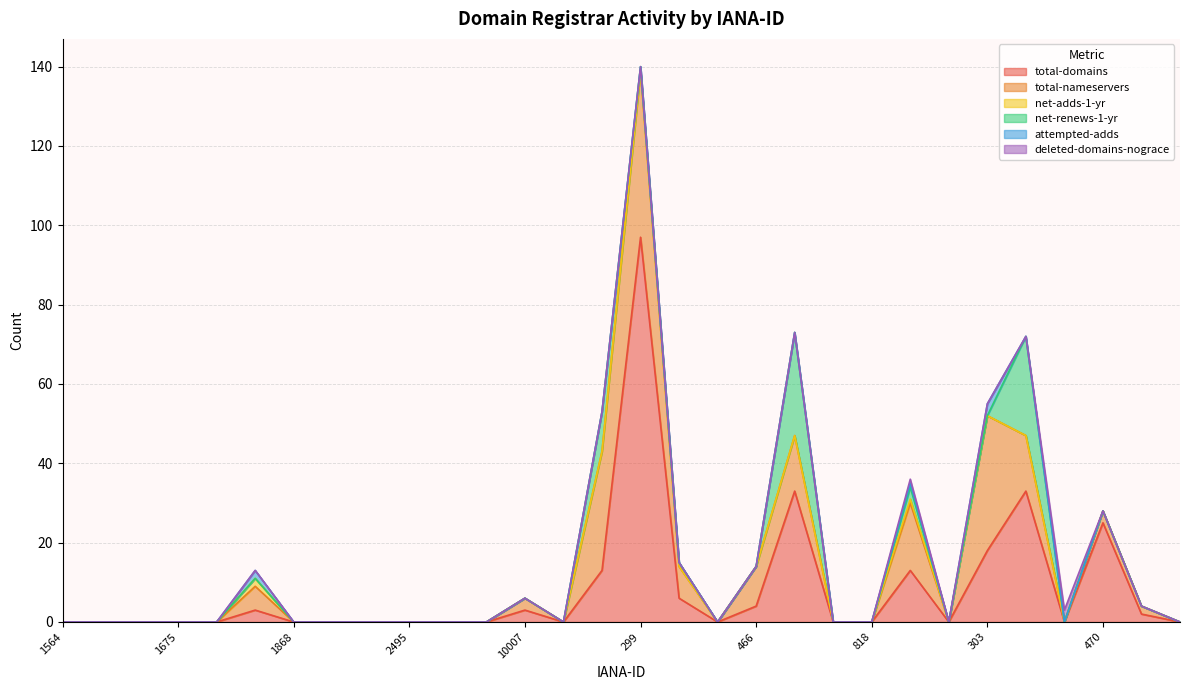

True or false: attempted-adds and total-nameservers intersect in this chart.

False